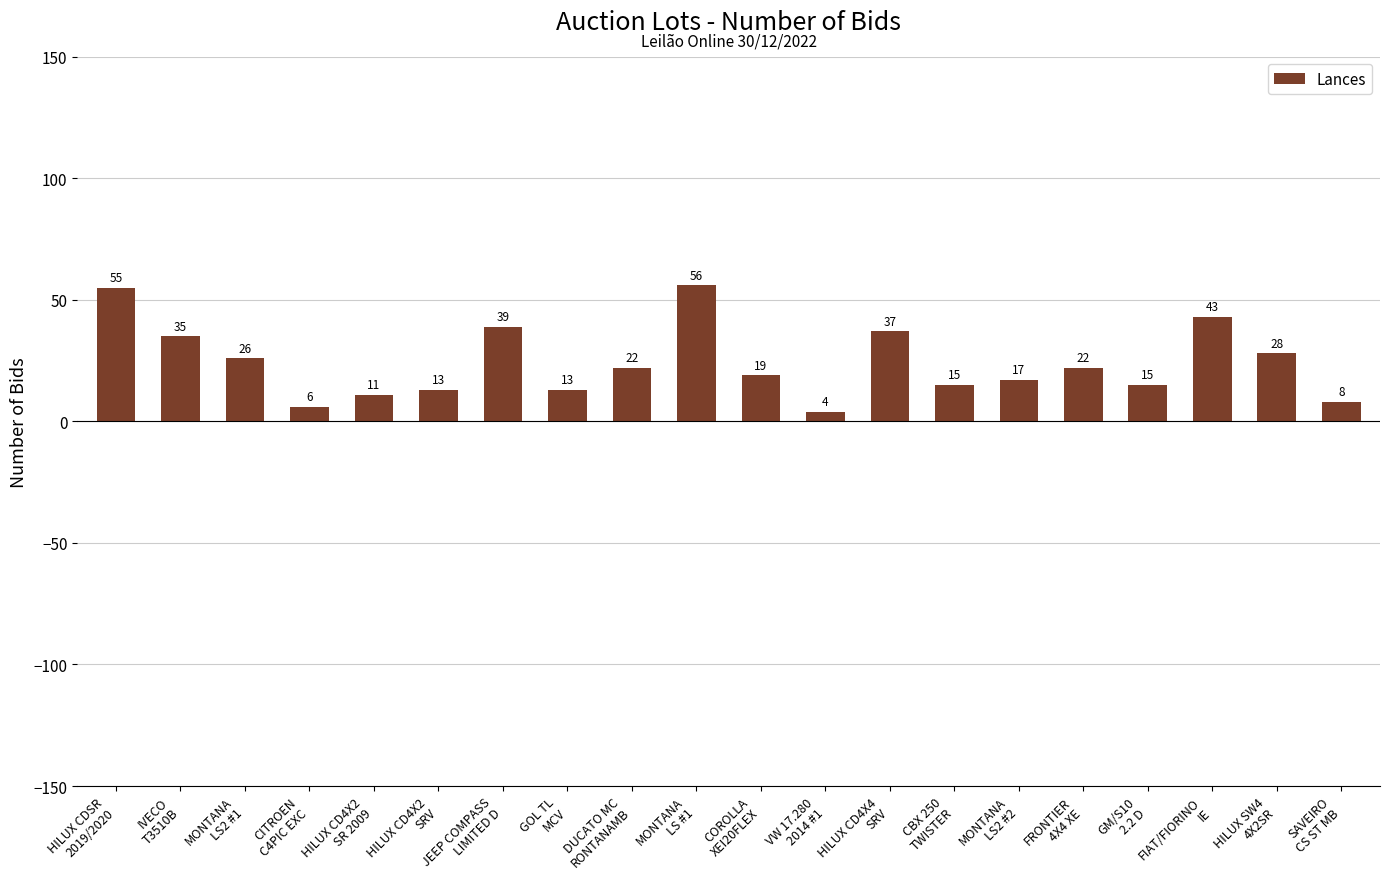

At which label does the data first exceed 22?

HILUX CDSR
2019/2020